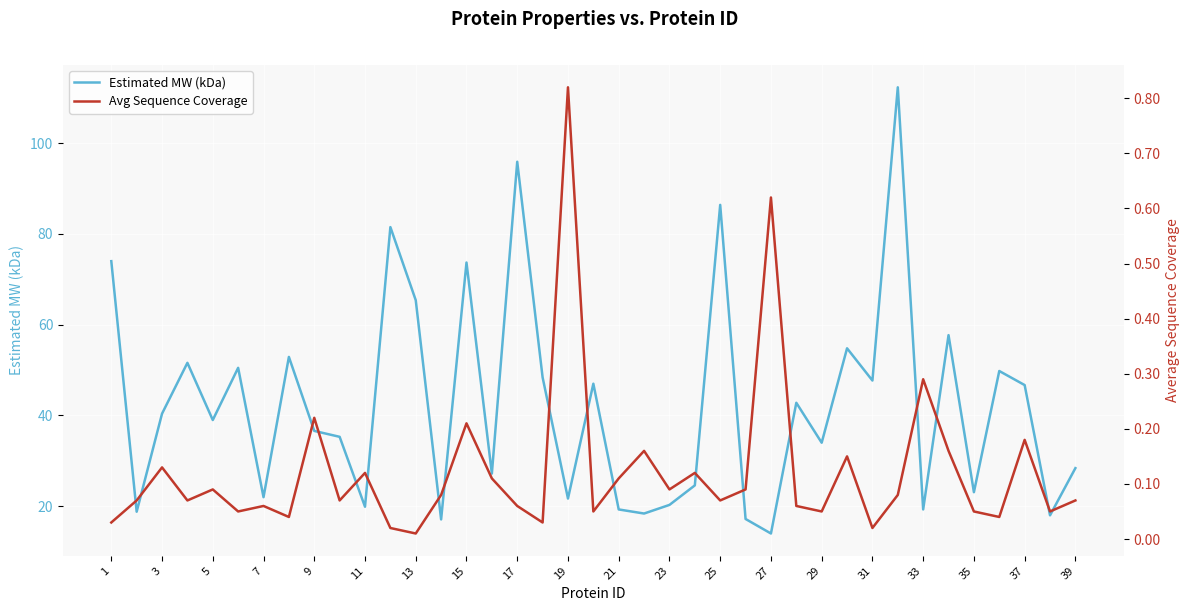

How many interior local valleys does the Estimated MW (kDa) series have?

14